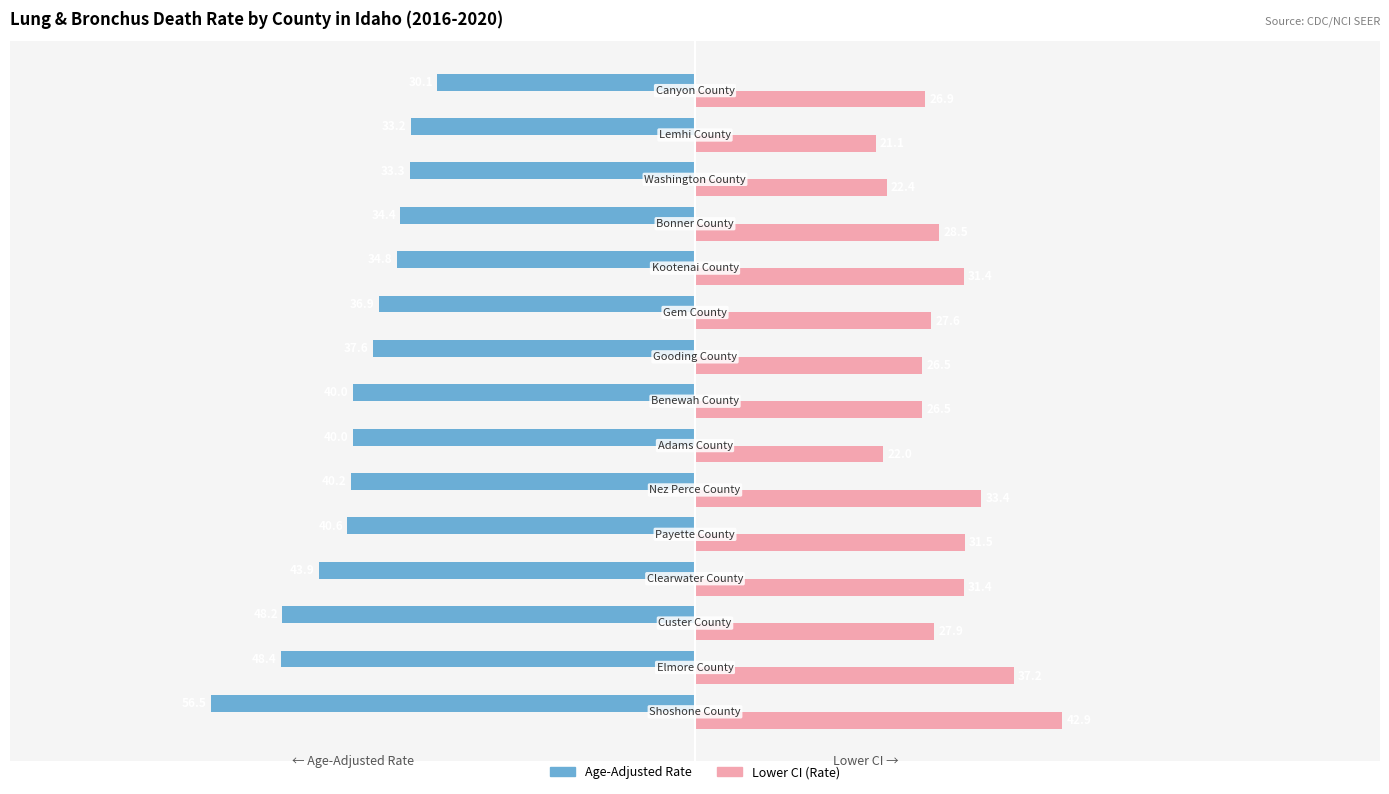

What is the minimum value shown in the chart?

-56.5